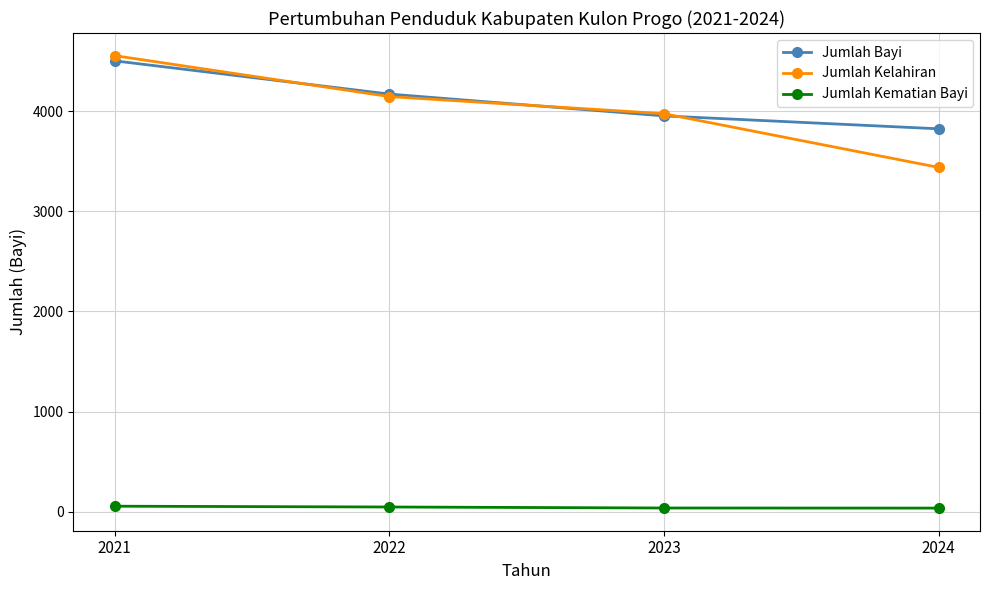

How many Jumlah Kelahiran values are between 3975 and 4555?

3